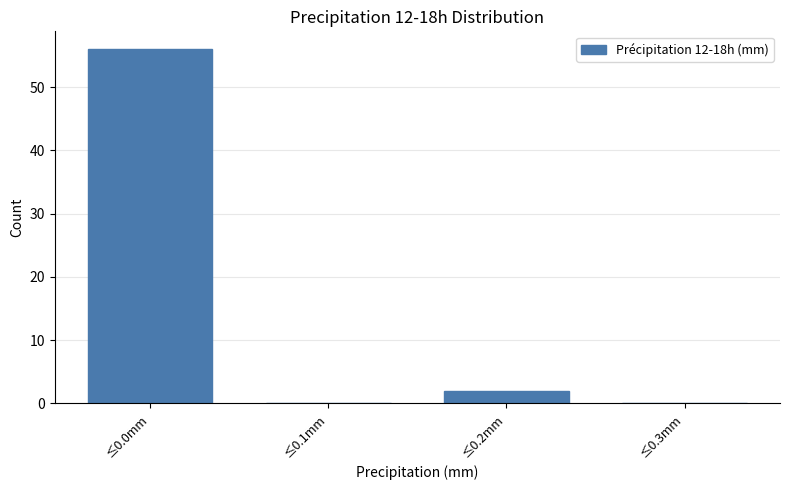

Reading left to right, list all the values displayed in this chart.

≤0.0mm=56	≤0.1mm=0	≤0.2mm=2	≤0.3mm=0